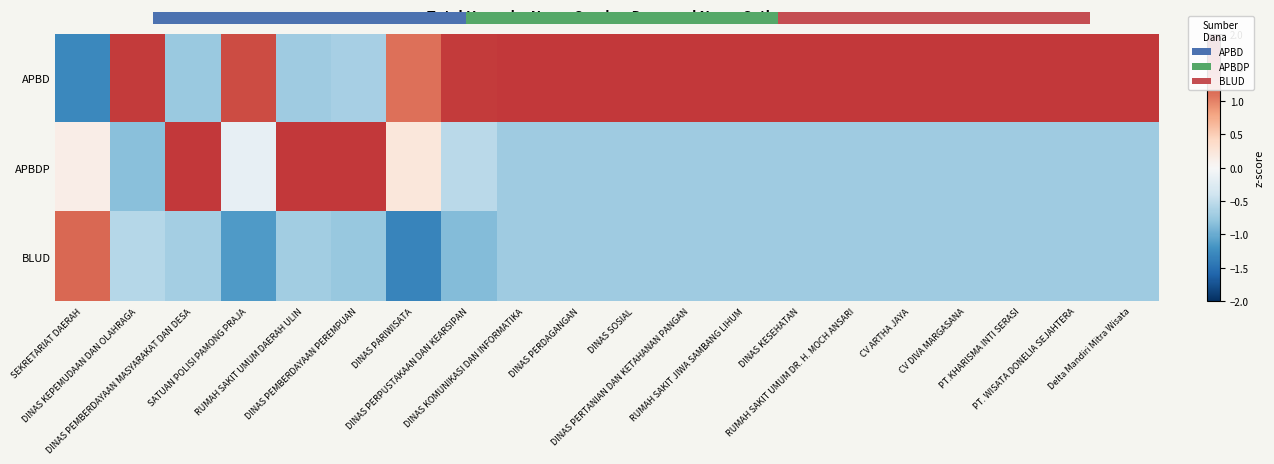

Between DINAS PERDAGANGAN and PT.KHARISMA INTI SERASI, which is larger?

DINAS PERDAGANGAN